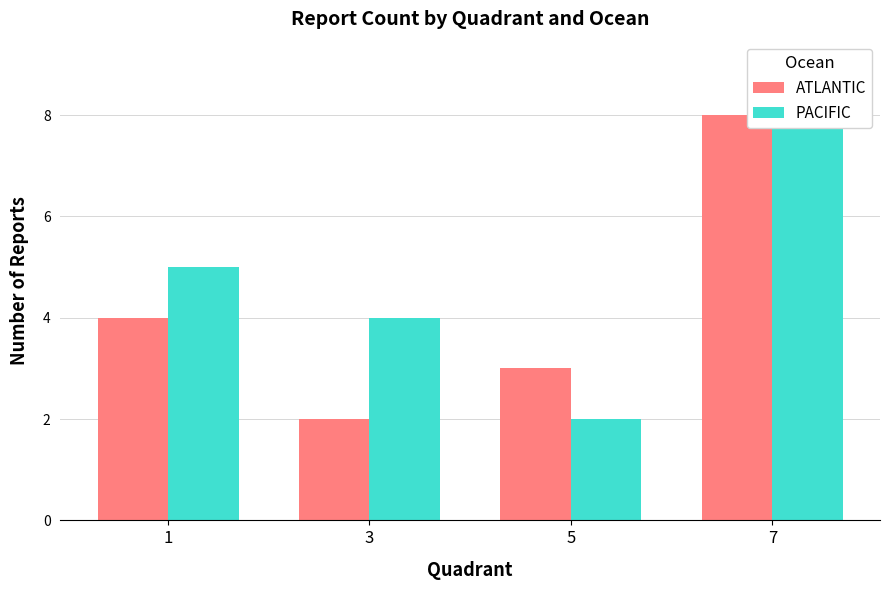

What is the average value of the ATLANTIC series?

4